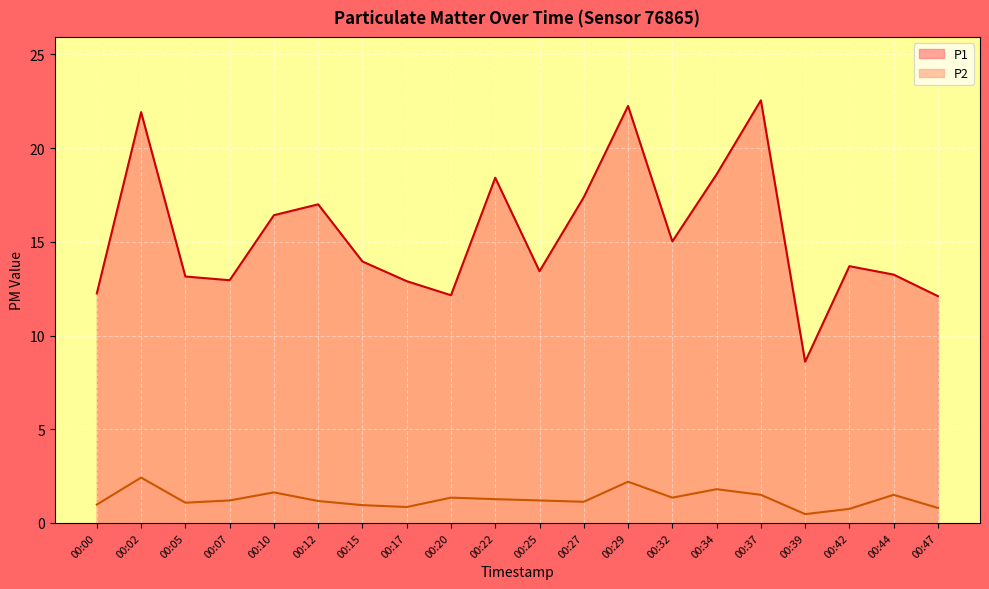

What is the total value across all series at 00:00?

13.2